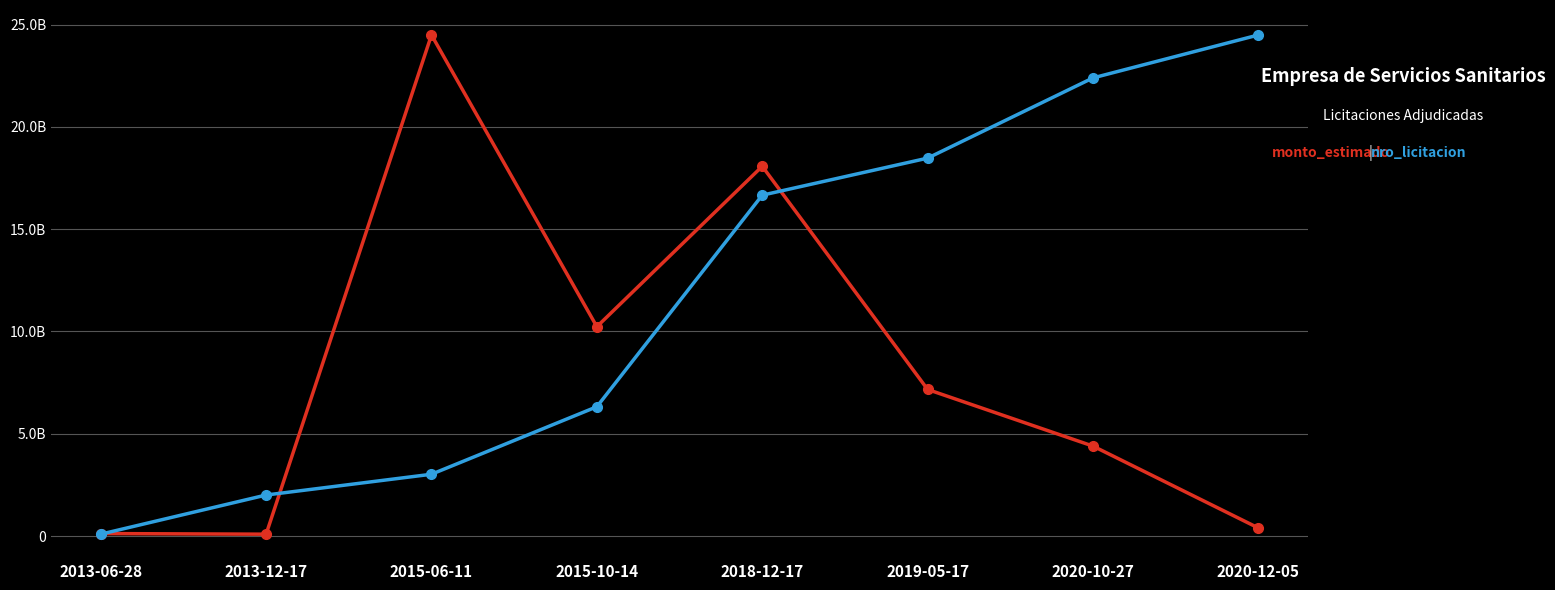

Reading right to left, what are all the values shown in this chart?

monto_estimado: 392586044.0	4395369890.0	7163875933.0	18074212144.0	10232727202.0	24494242130.0	90000000.0	120000000.0
nro_licitacion: 24494242130.0	22394992663.4	18473379428.9	16662225608.2	6320301883.4	3019906562.4	2004285335.9	90000000.0